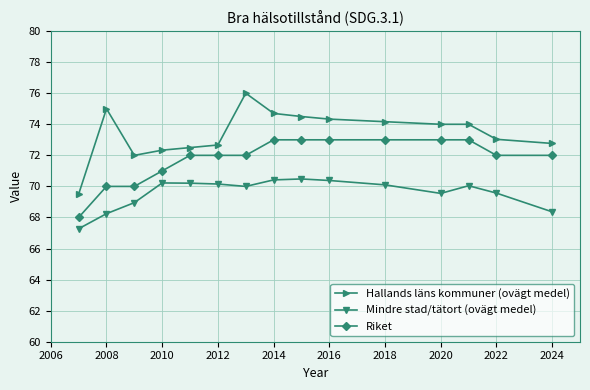

True or false: Riket and Hallands läns kommuner (ovägt medel) intersect in this chart.

False